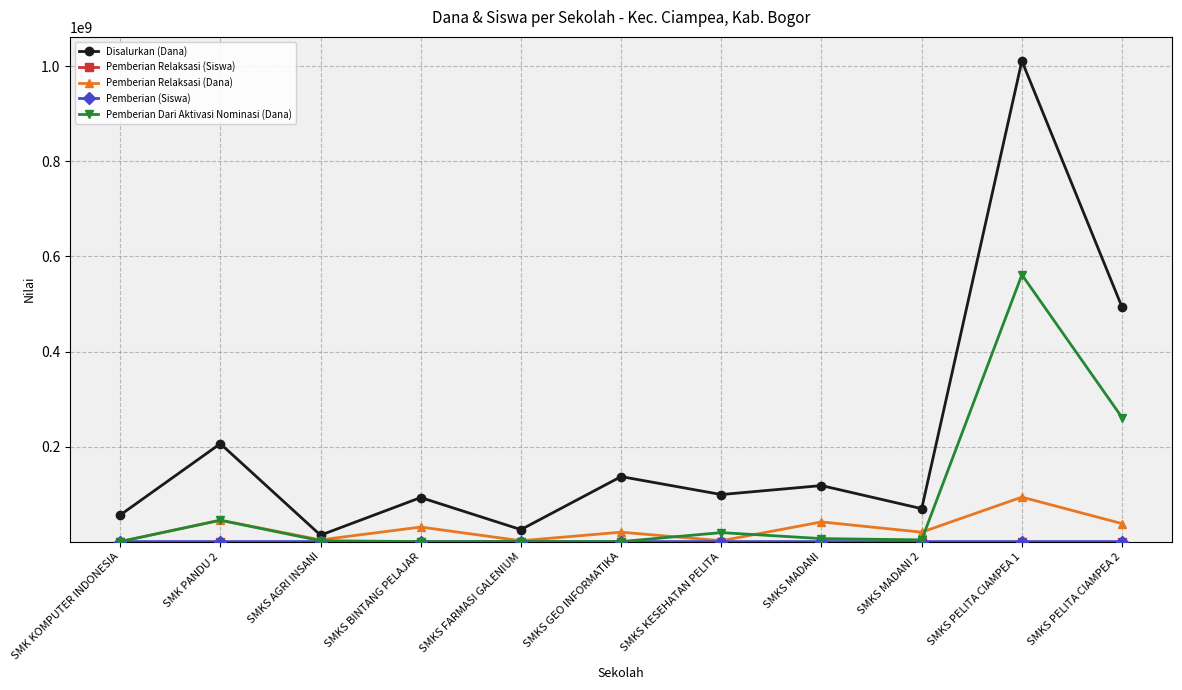

What is the label of the 9th point from the right?

SMKS AGRI INSANI